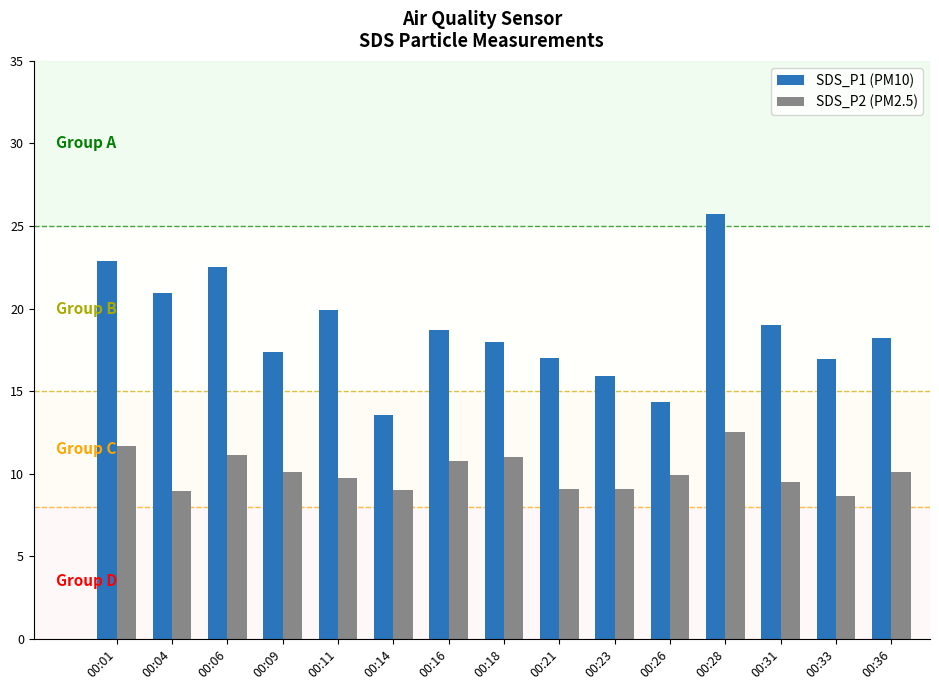

At which label does SDS_P1 (PM10) first exceed 18?

00:01